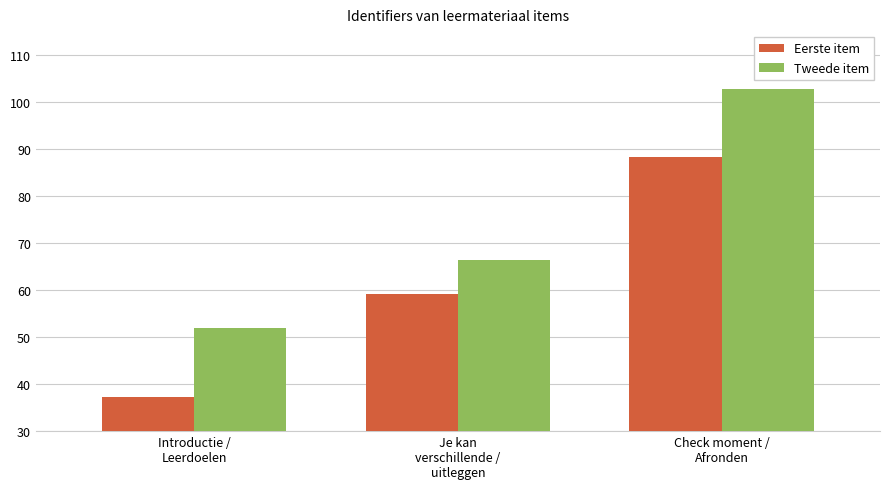

True or false: Tweede item has a value of 118.9 at Je kan
verschillende /
uitleggen.

False